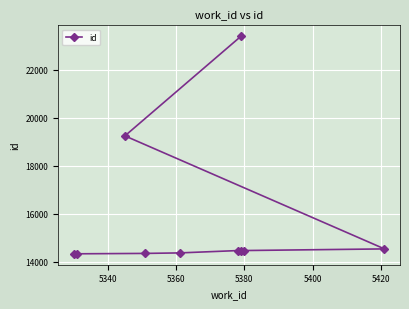

How many data points are less than 14460?

5